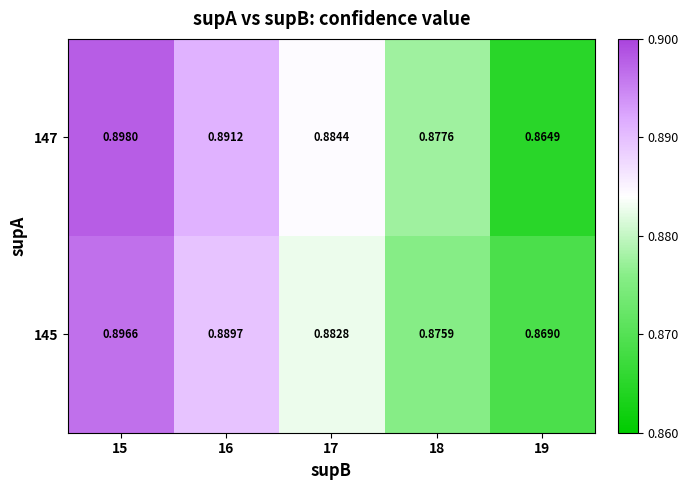

How many distinct data groups are displayed?

2